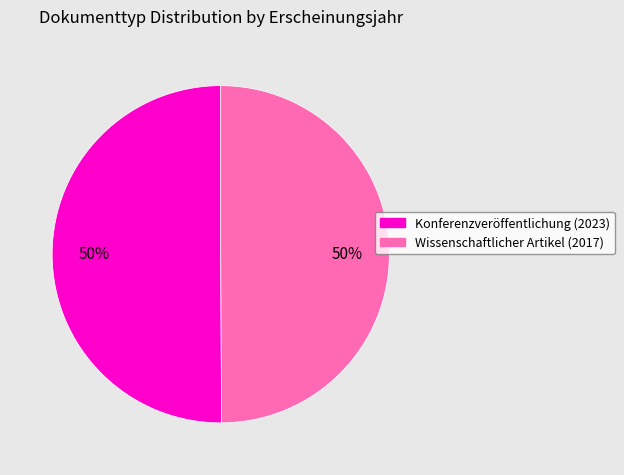

To the nearest percent, what is the combined percentage of Konferenzveröffentlichung and Wissenschaftlicher Artikel?

100%